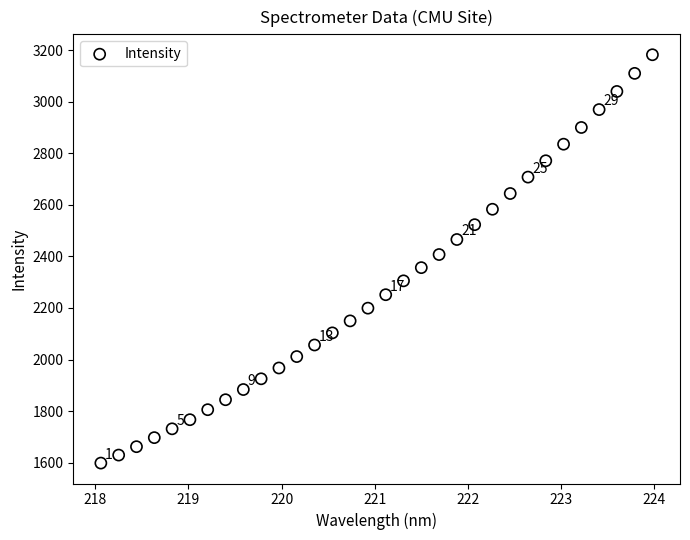

What is the range of Y values (max minus min)?

1583.6